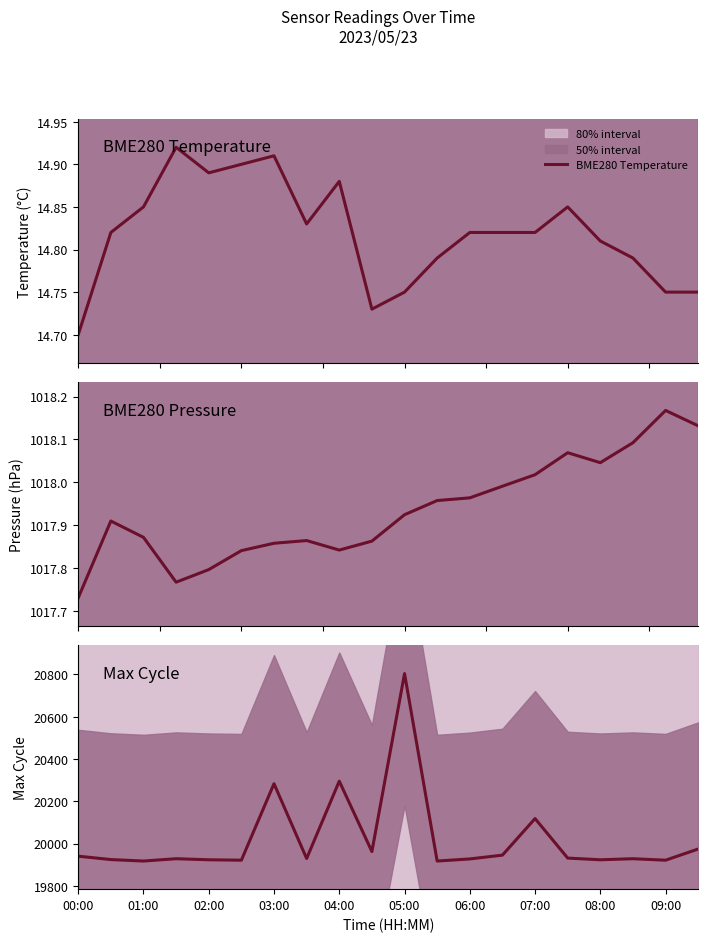

What is the minimum value shown in the chart?

14.7